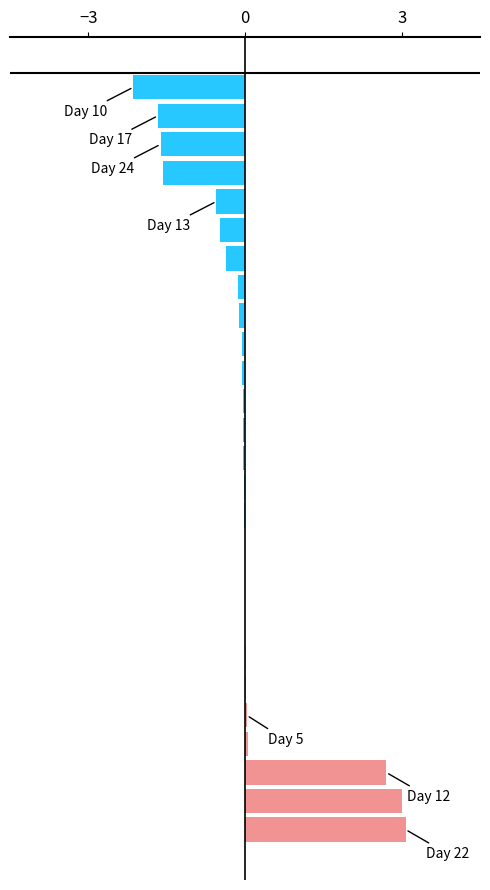

What is the difference between the maximum and minimum values in the Below average (Low hours) series?

2.1